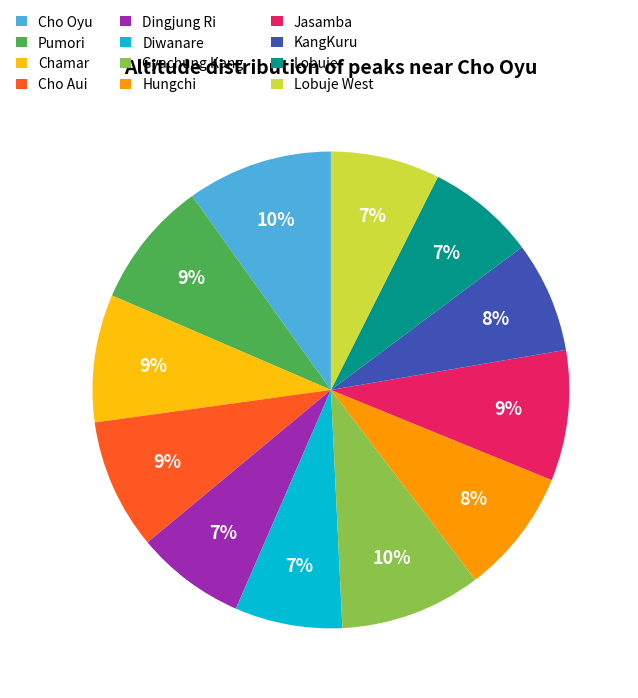

Which has a higher value, Diwanare or Chamar?

Chamar